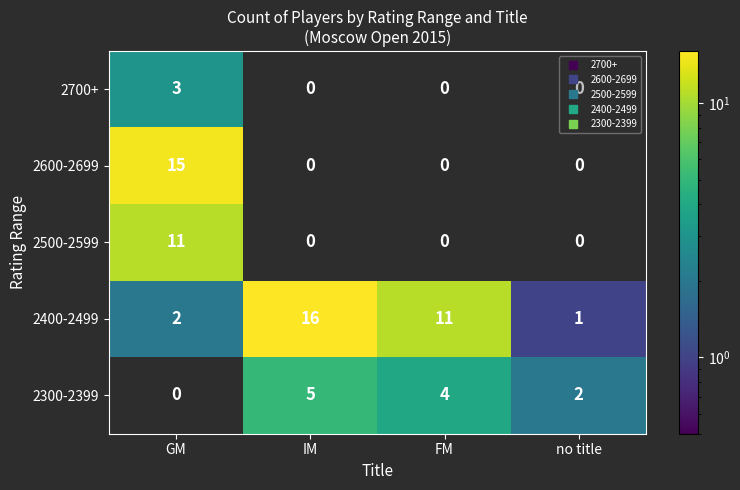

What is the average value of the 2500-2599 series?

3